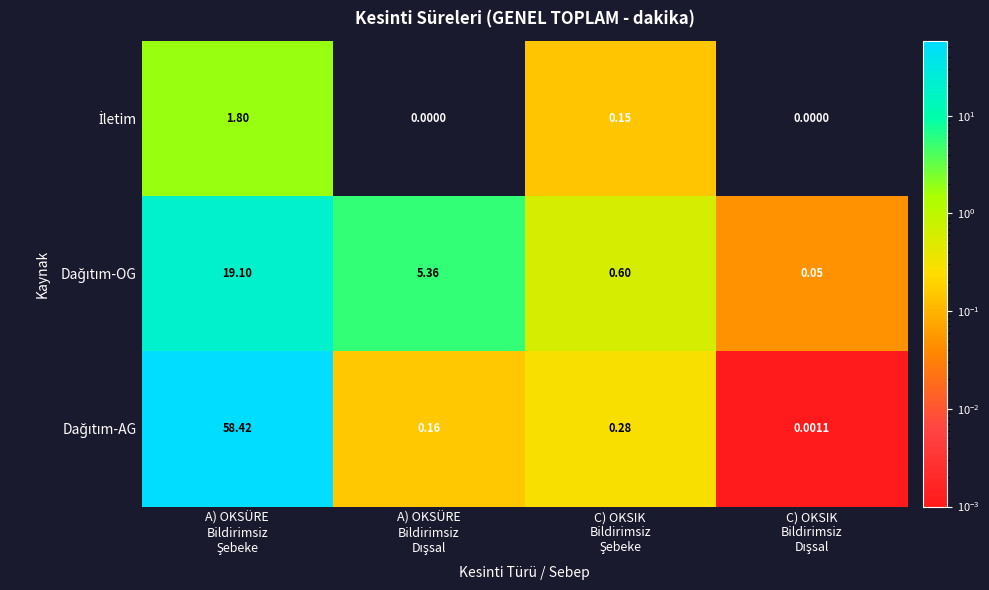

Count the number of data series in this chart.

3